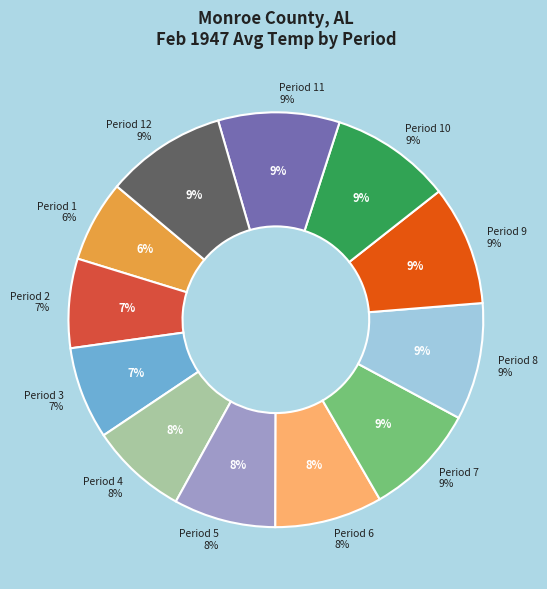

Rank the categories by value from highest to lowest.

Period 11, Period 10, Period 12, Period 9, Period 8, Period 7, Period 6, Period 5, Period 4, Period 3, Period 2, Period 1